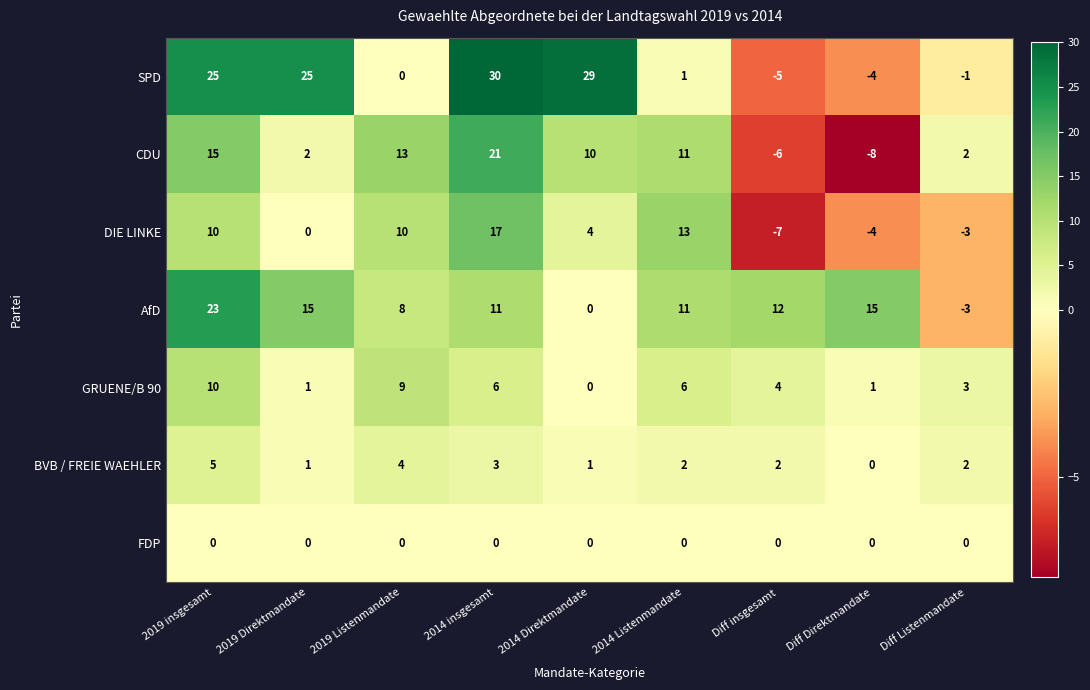

Rank the series at 2014 insgesamt from lowest to highest value.

FDP, BVB / FREIE WAEHLER, GRUENE/B 90, AfD, DIE LINKE, CDU, SPD